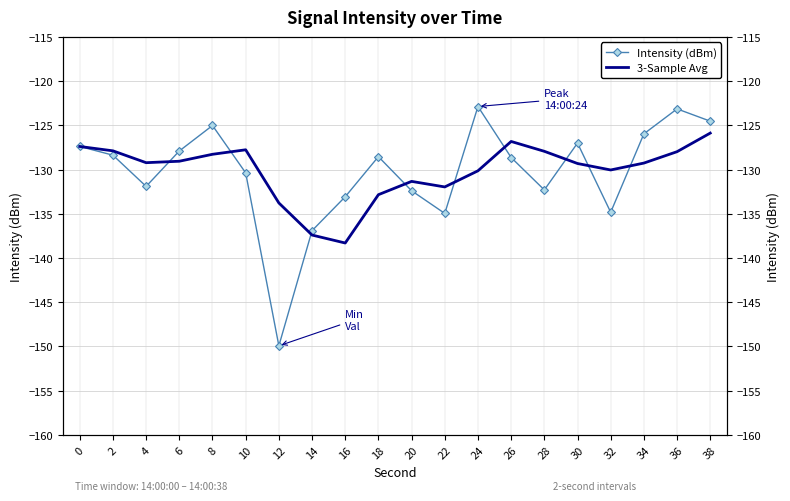

Reading left to right, transcribe all the data shown in this chart.

Intensity (dBm): -127.4	-128.4	-131.9	-127.9	-125.0	-130.4	-149.9	-136.9	-133.1	-128.5	-132.4	-135.0	-122.9	-128.6	-132.3	-127.0	-134.8	-126.0	-123.1	-124.5
3-Sample Avg: -127.4	-127.9	-129.2	-129.1	-128.3	-127.8	-133.8	-137.4	-138.3	-132.8	-131.3	-132.0	-130.1	-126.8	-127.9	-129.3	-130.0	-129.3	-128.0	-125.9